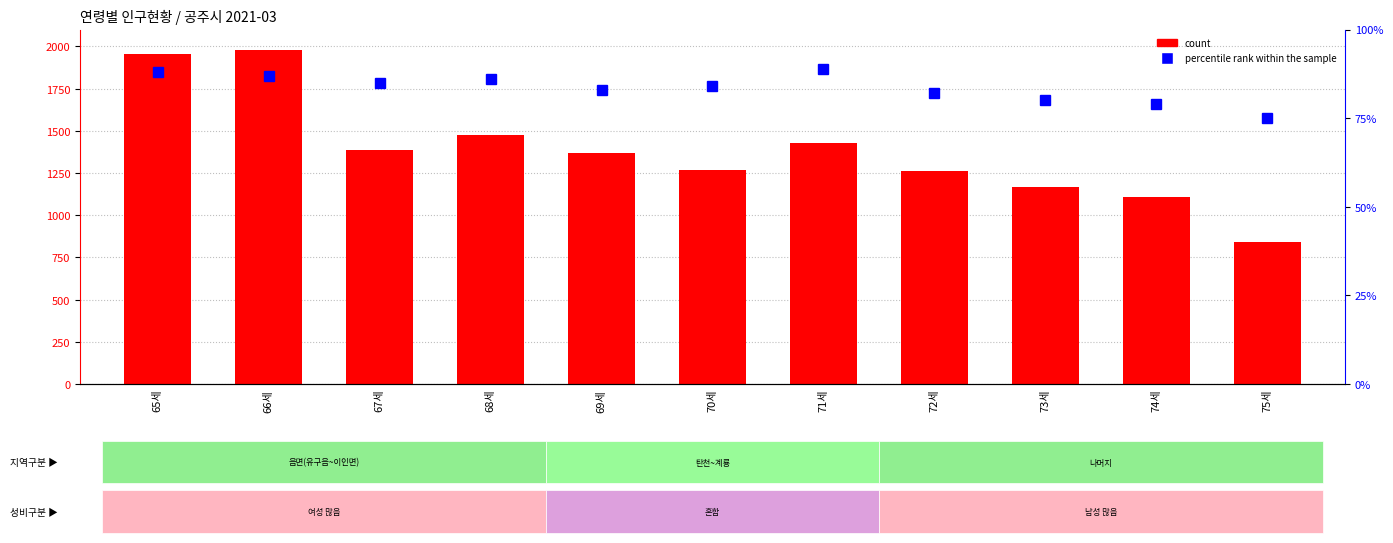

Which series changed the most between 65세 and 69세?

count